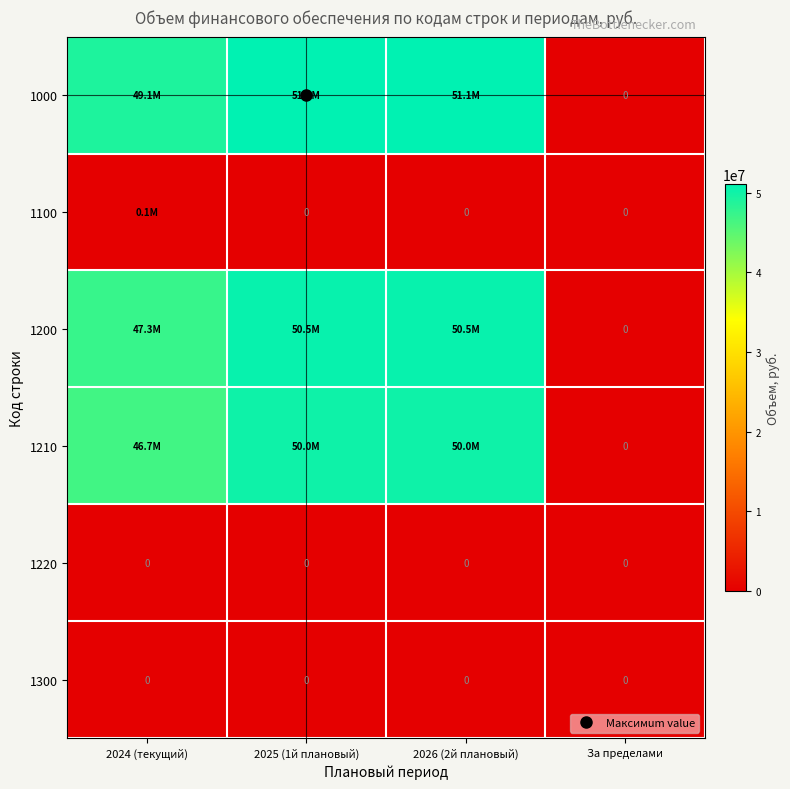

What is the average value of the 1210 series?

36703023.3